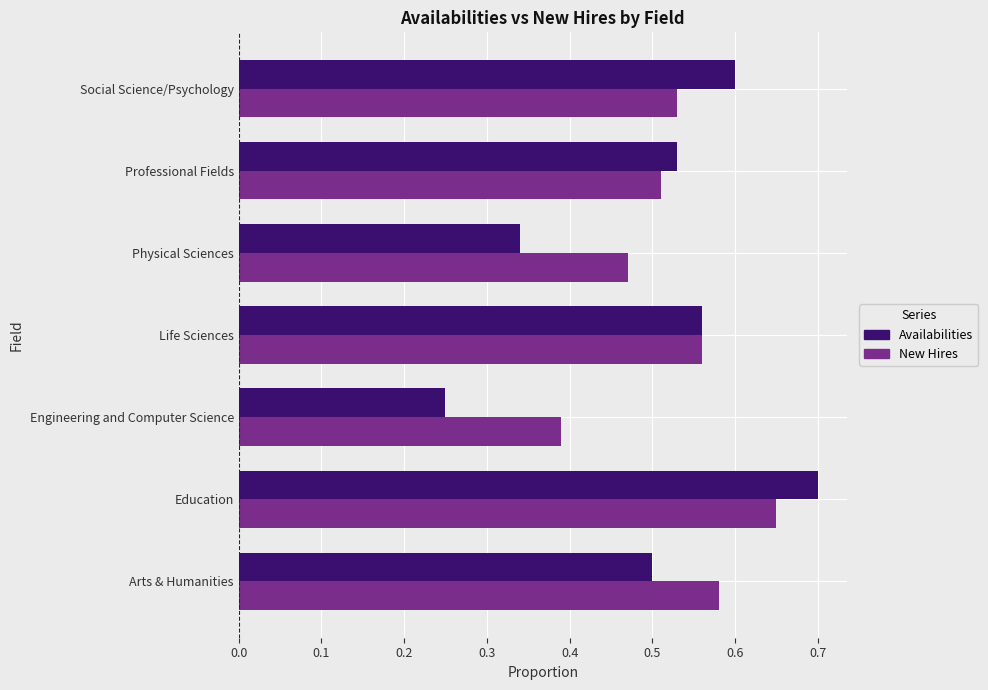

The Availabilities series shows 1.0 at Social Science/Psychology. True or false?

False